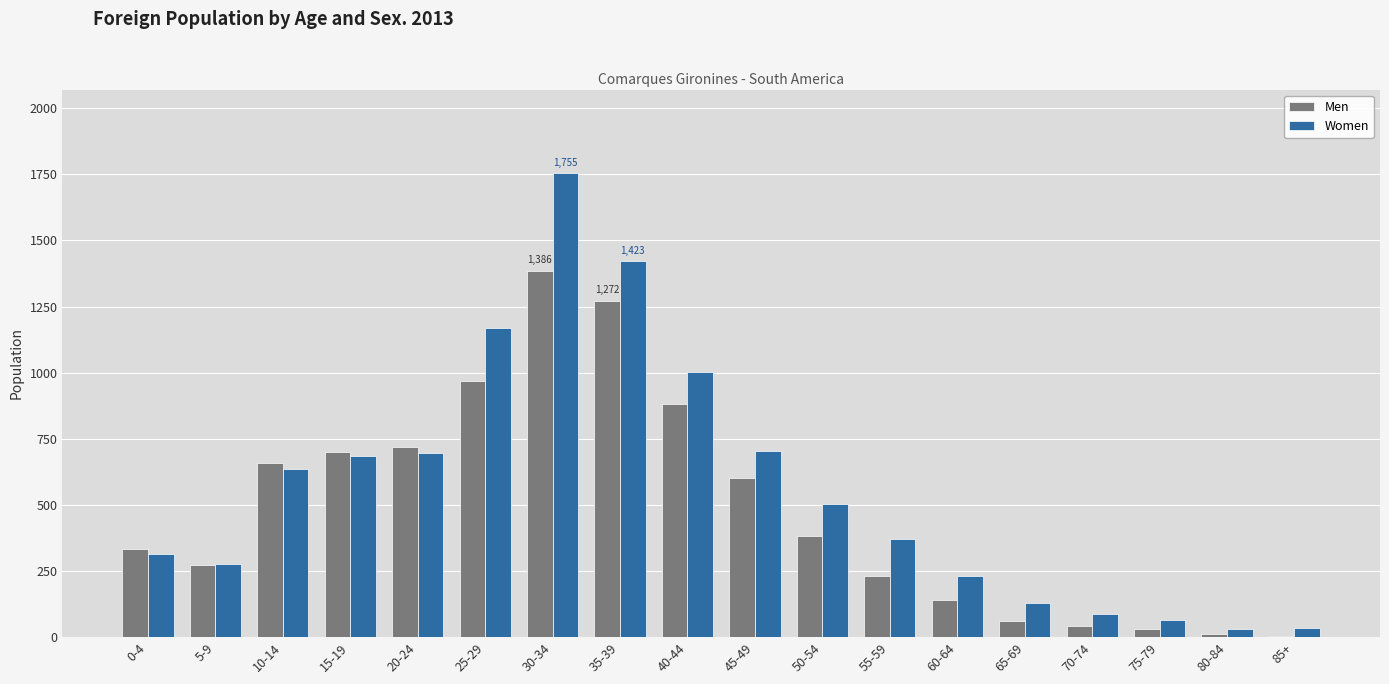

Which series changed the most between 10-14 and 55-59?

Men